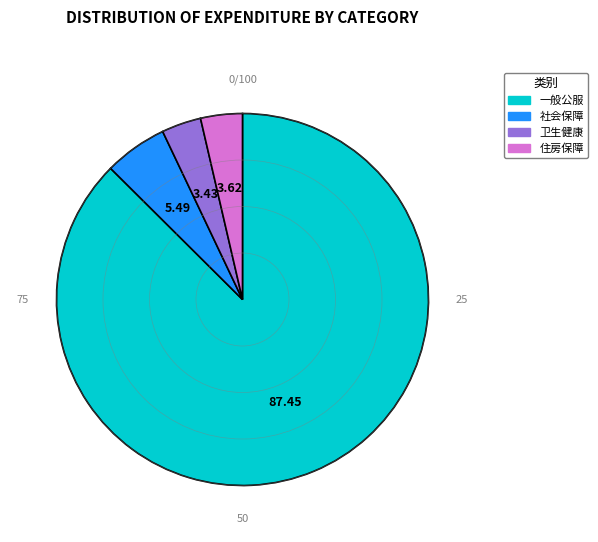

Is there a majority slice in this chart?

Yes